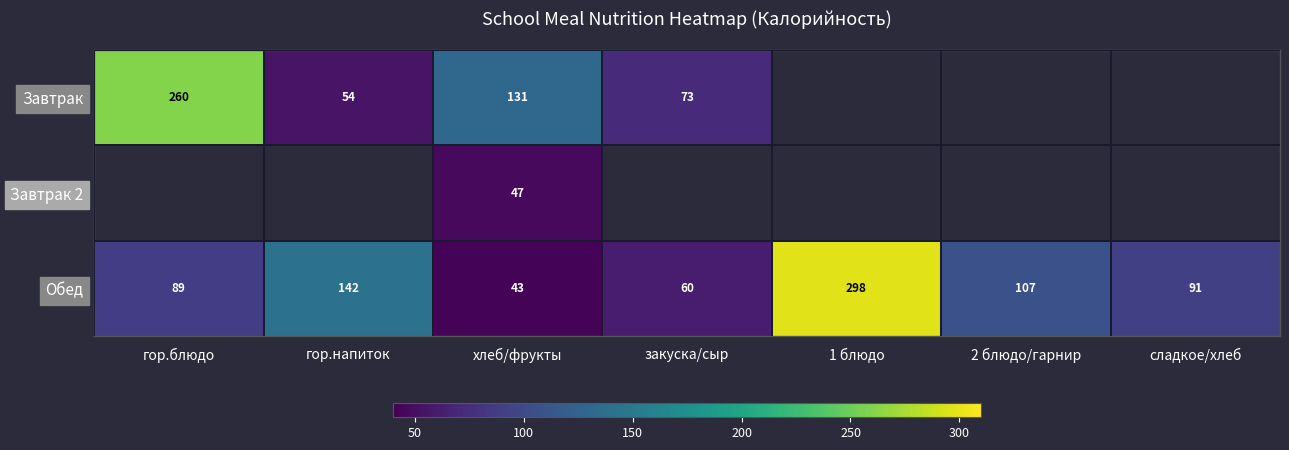

Between гор.напиток and сладкое/хлеб, which is larger?

гор.напиток